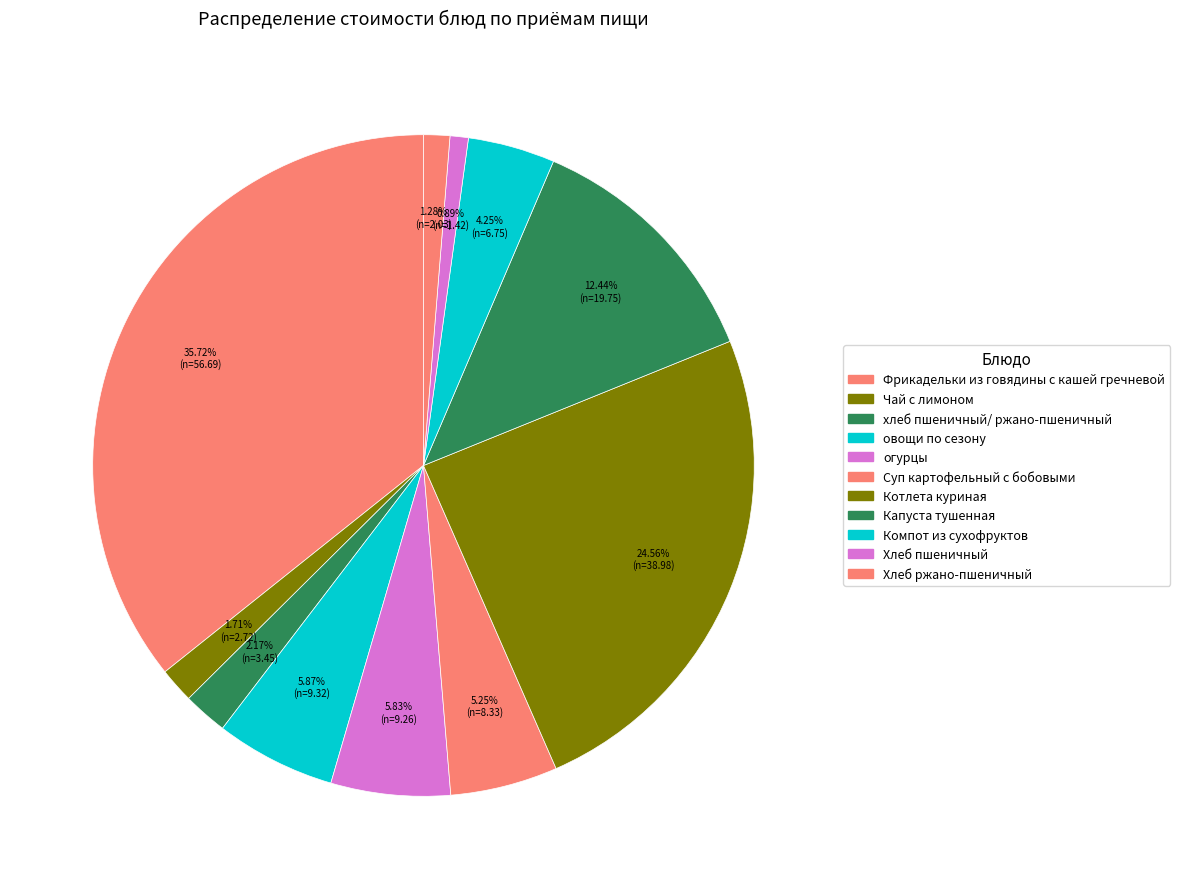

How many segments does this pie chart have?

11